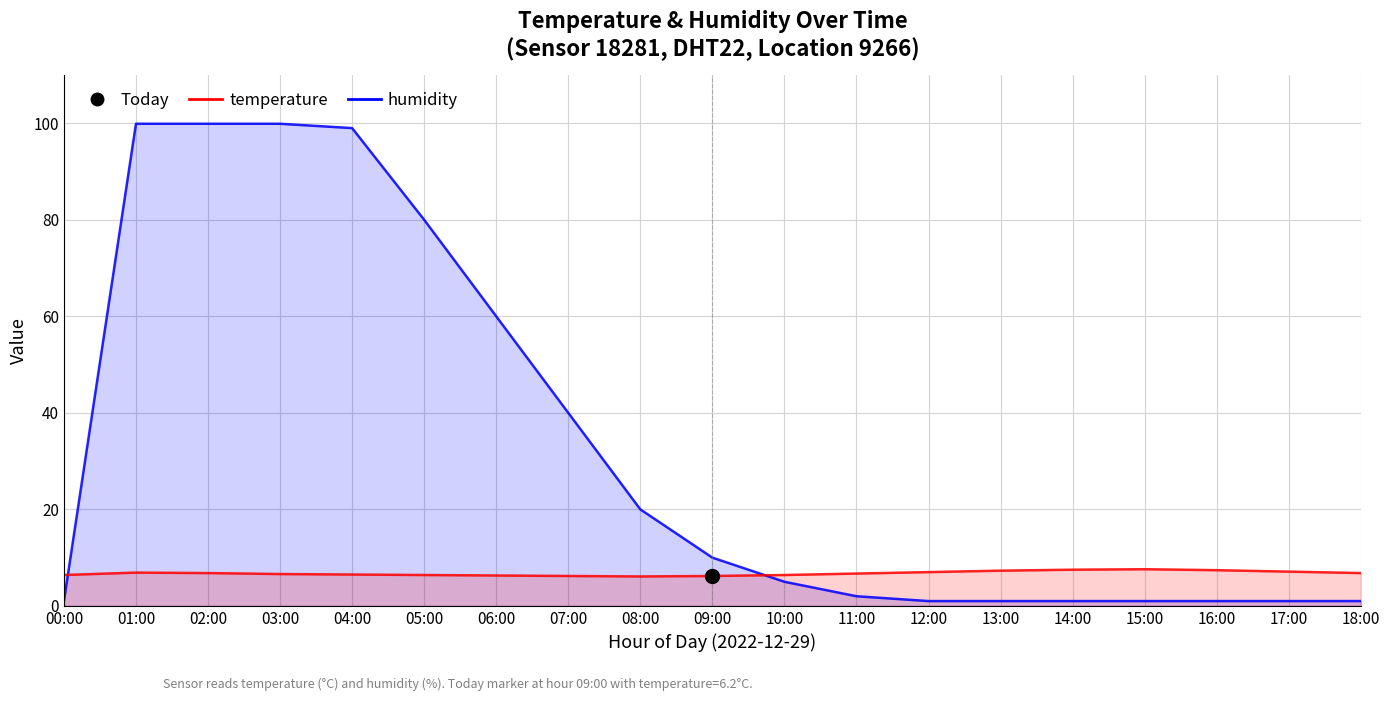

Reading left to right, transcribe all the data shown in this chart.

humidity: 00:00=1.0	01:00=99.9	02:00=99.9	03:00=99.9	04:00=99.0	05:00=80.0	06:00=60.0	07:00=40.0	08:00=20.0	09:00=10.0	10:00=5.0	11:00=2.0	12:00=1.0	13:00=1.0	14:00=1.0	15:00=1.0	16:00=1.0	17:00=1.0	18:00=1.0
temperature: 00:00=6.4	01:00=6.9	02:00=6.8	03:00=6.6	04:00=6.5	05:00=6.4	06:00=6.3	07:00=6.2	08:00=6.1	09:00=6.2	10:00=6.4	11:00=6.7	12:00=7.0	13:00=7.3	14:00=7.5	15:00=7.6	16:00=7.4	17:00=7.1	18:00=6.8